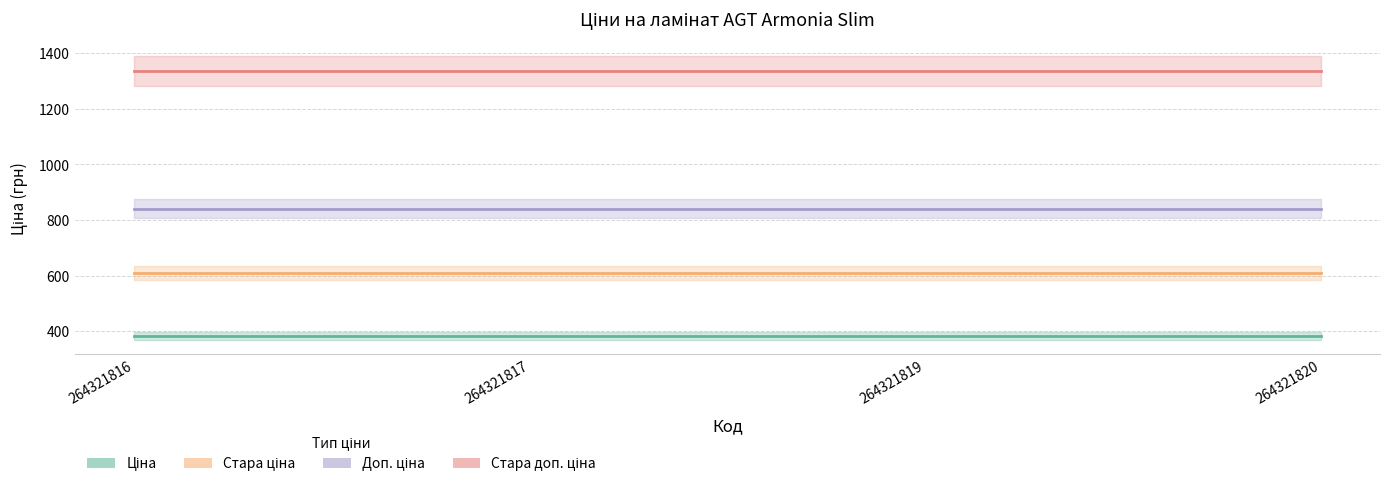

What is the spread (max minus min) of values at 264321816?

953.0